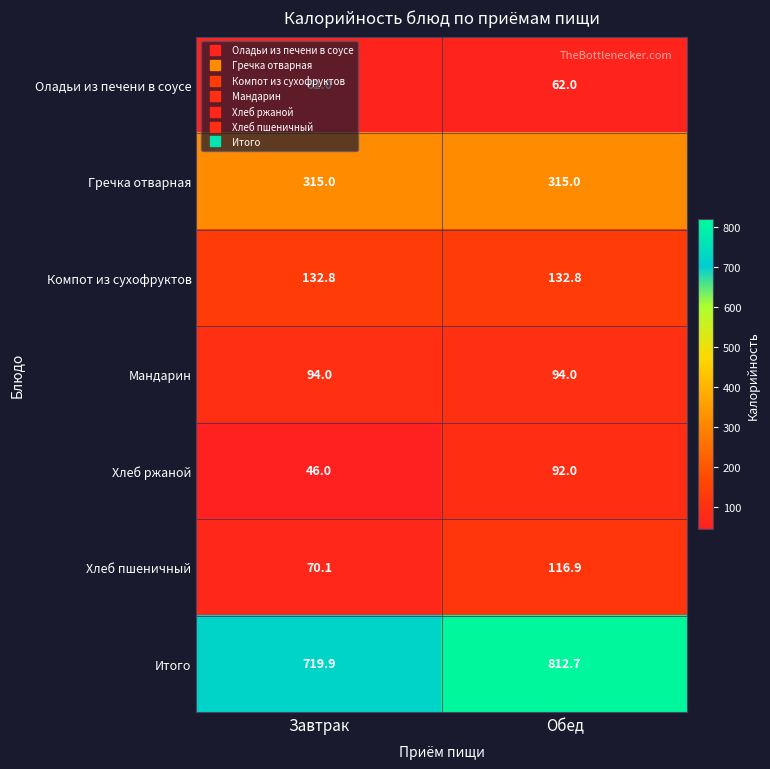

The Компот из сухофруктов series shows 132.8 at Обед. True or false?

True